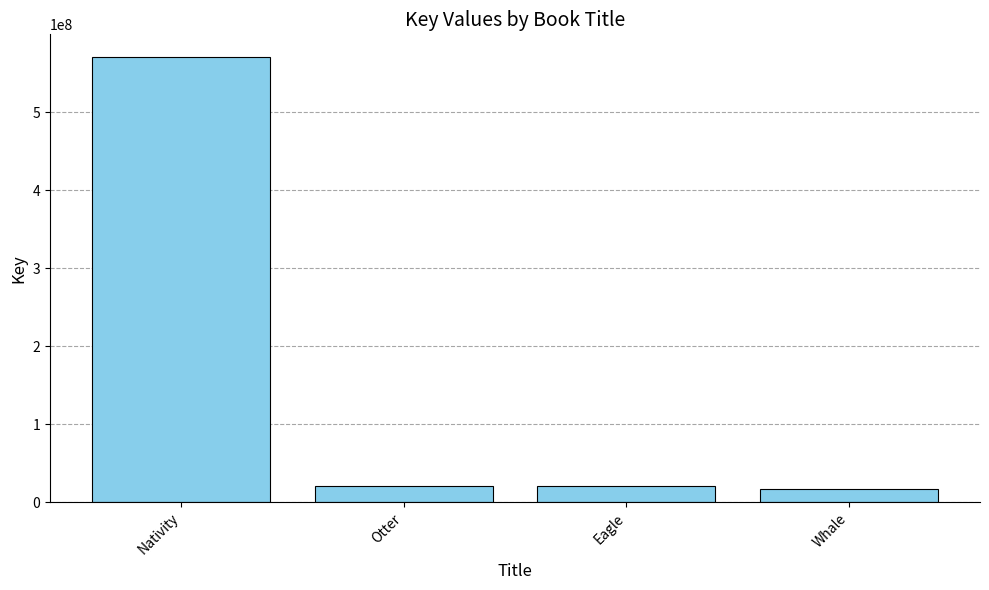

What is the value of the 3rd bar from the left?

20124049